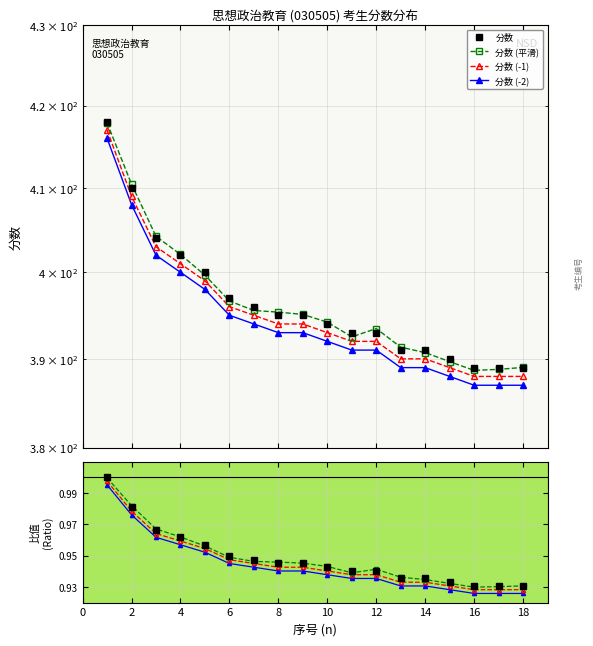

Read the 分数 / 最高分 value at 2.

1.0